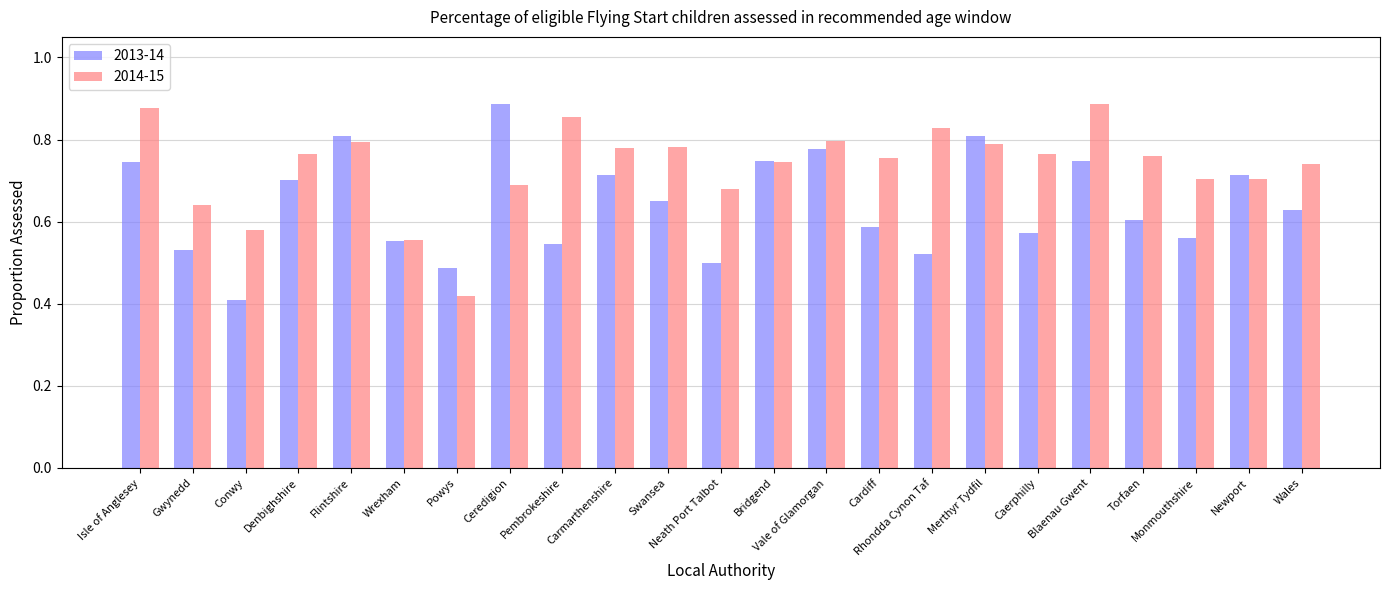

Which category has the lowest value in the 2013-14 series?

Conwy